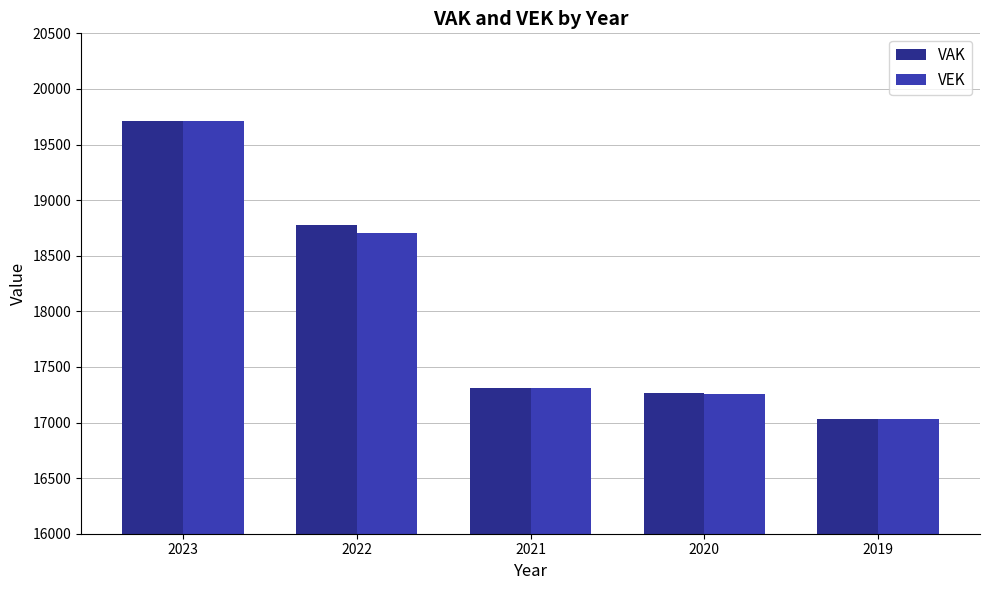

Reading left to right, what are all the values shown in this chart?

VAK: 19708	18778	17311	17263	17032
VEK: 19708	18708	17310	17260	17032